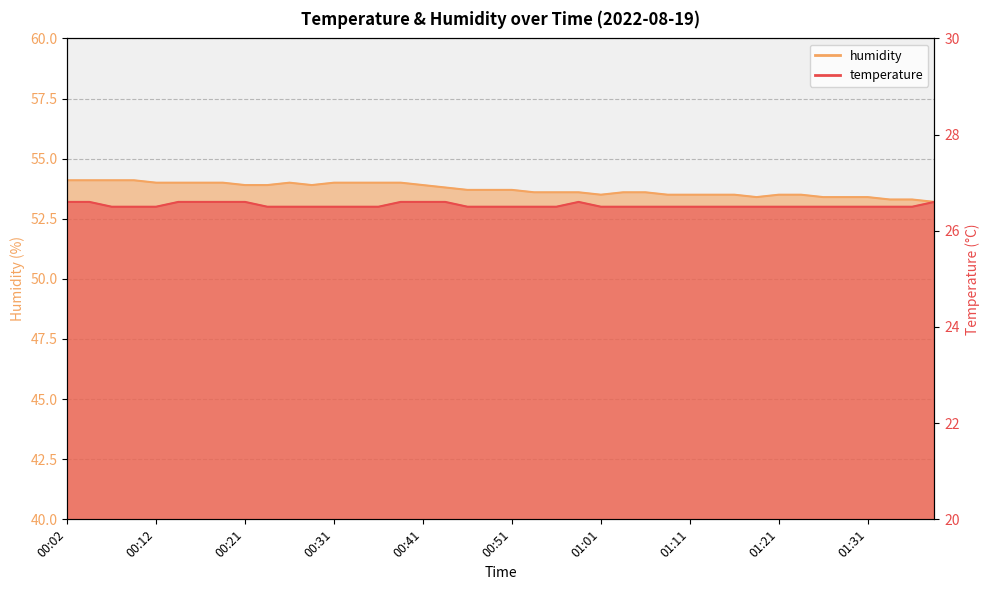

How many humidity values are between 53 and 54?

36